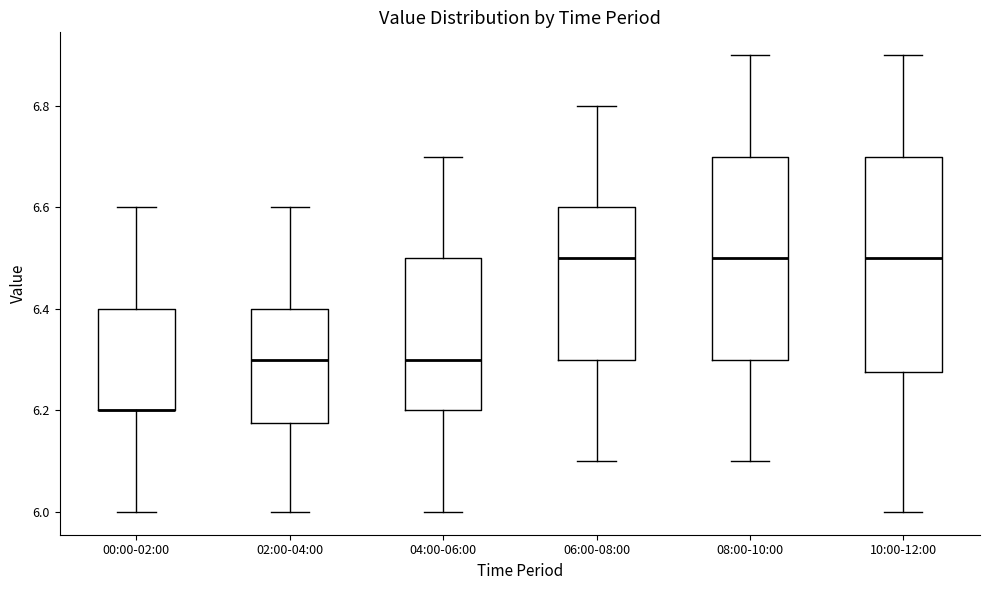

Which box is the tallest, from its lower edge to its upper edge?

10:00-12:00